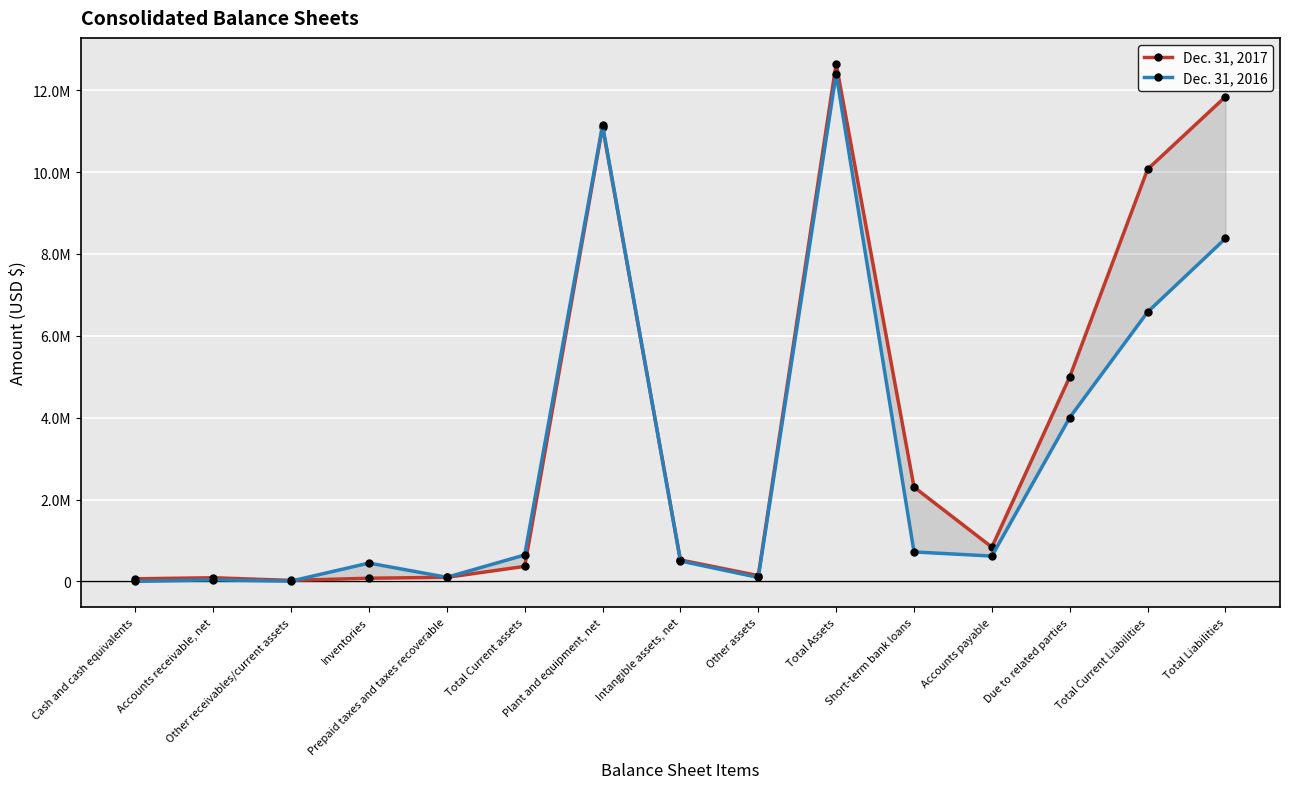

At which label does Dec. 31, 2017 first exceed 524547?

Plant and equipment, net